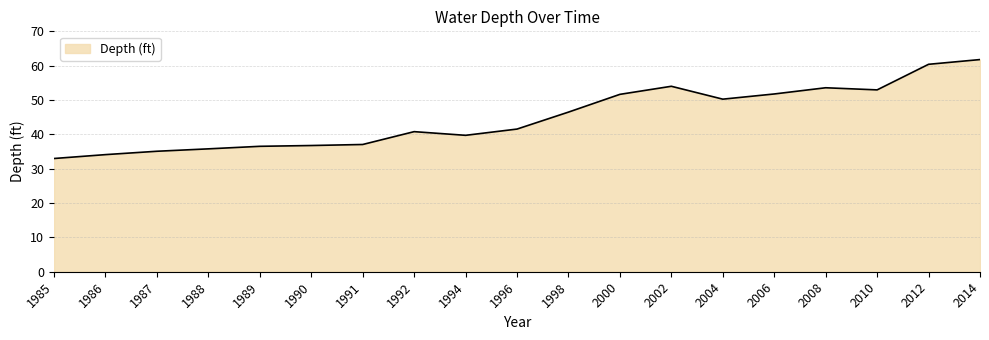

How many lines are shown in the chart?

1